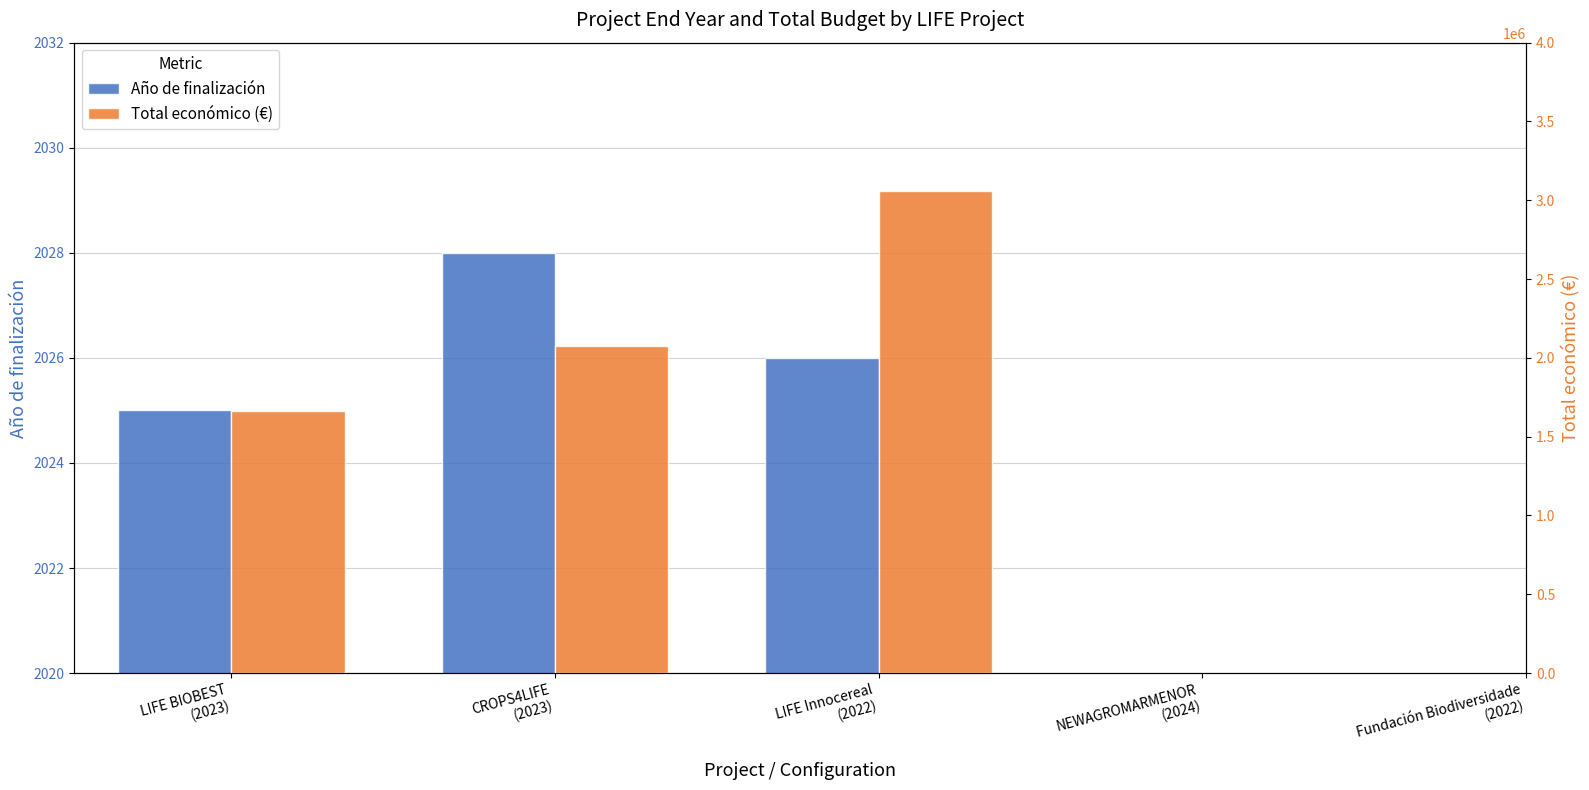

At how many categories does at least one series exceed 1681829?

2